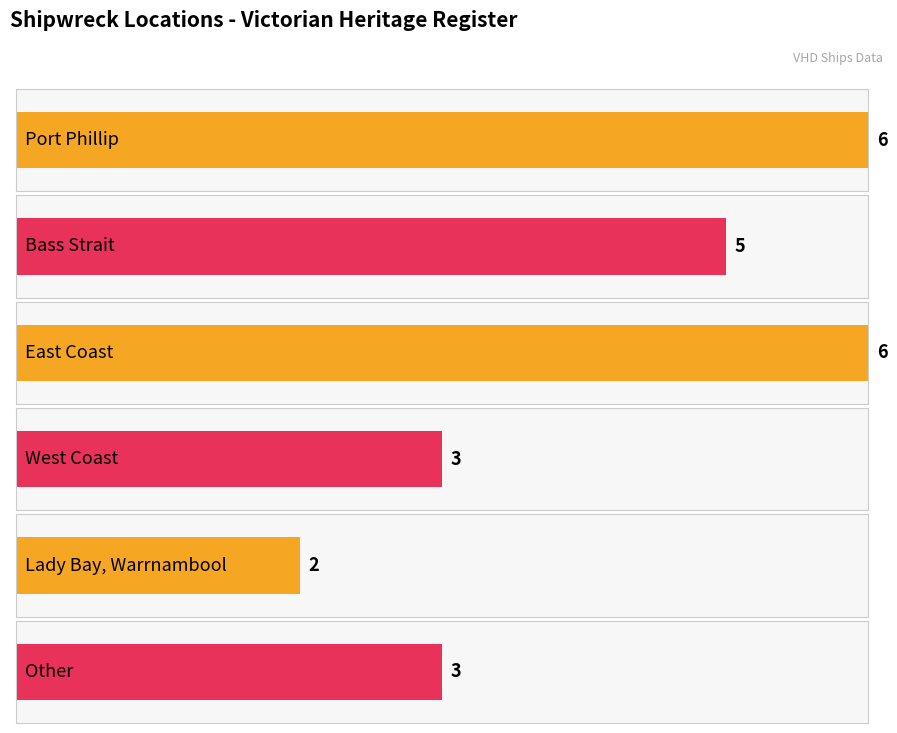

Rank the categories by value from highest to lowest.

Port Phillip, East Coast, Bass Strait, West Coast, Other, Lady Bay, Warrnambool